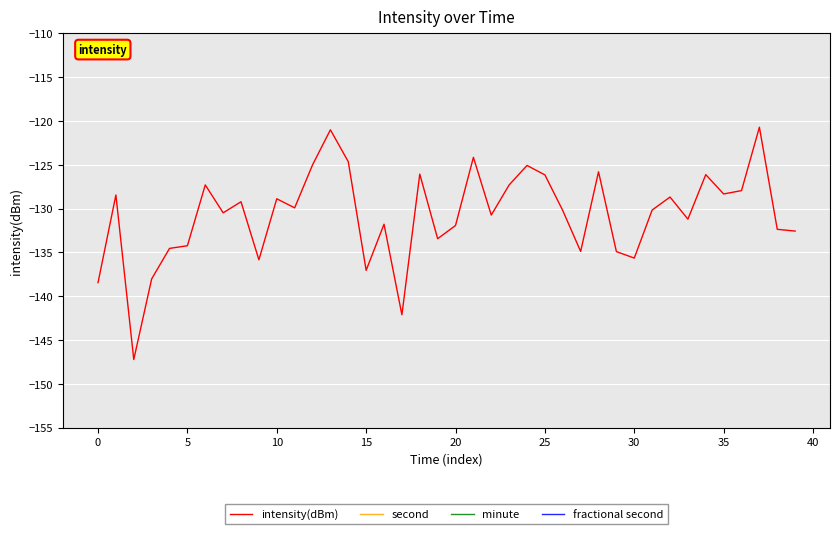

How many values in second are above zero?

38